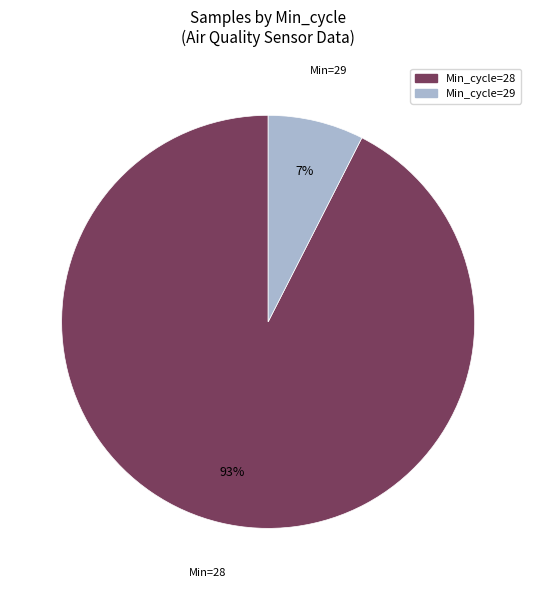

To the nearest percent, what is the average slice percentage?

50%